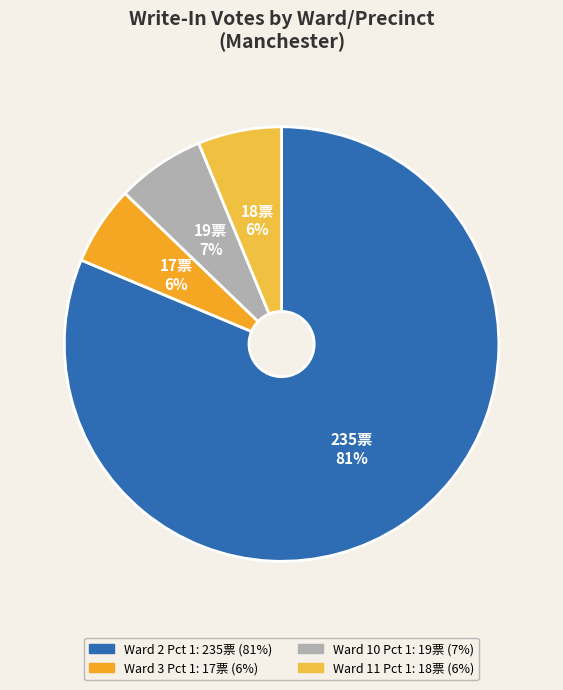

Count the number of slices in the pie.

4